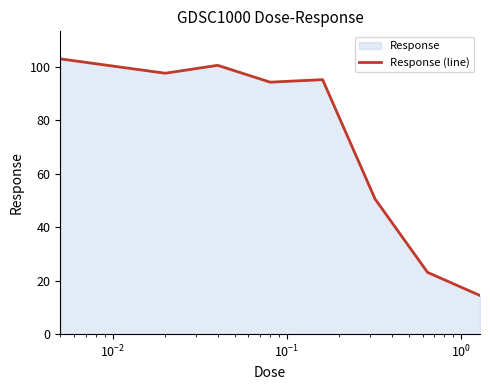

What is the greatest value displayed?

103.0